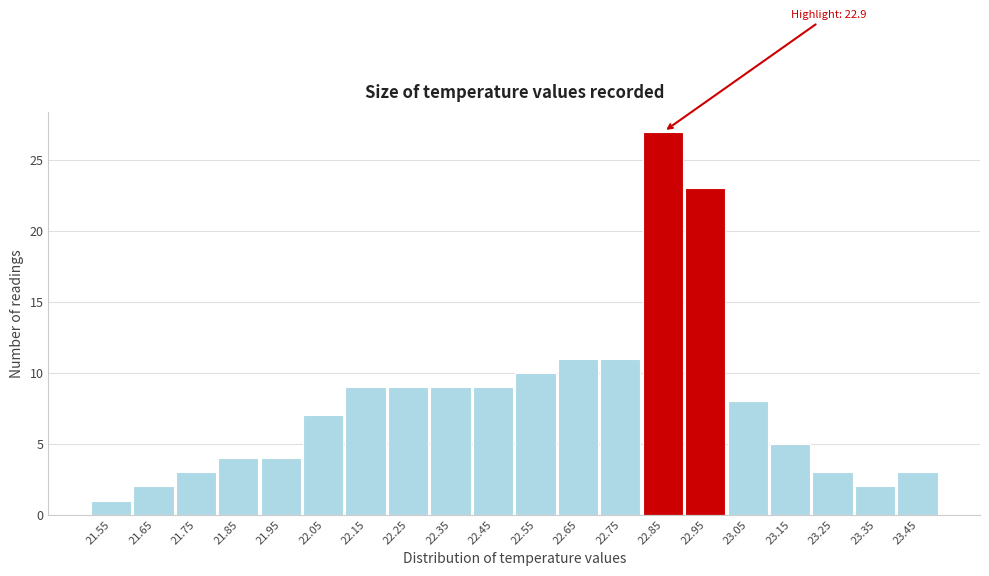

Which range on the x-axis has the tallest bar?

22.8 to 22.9